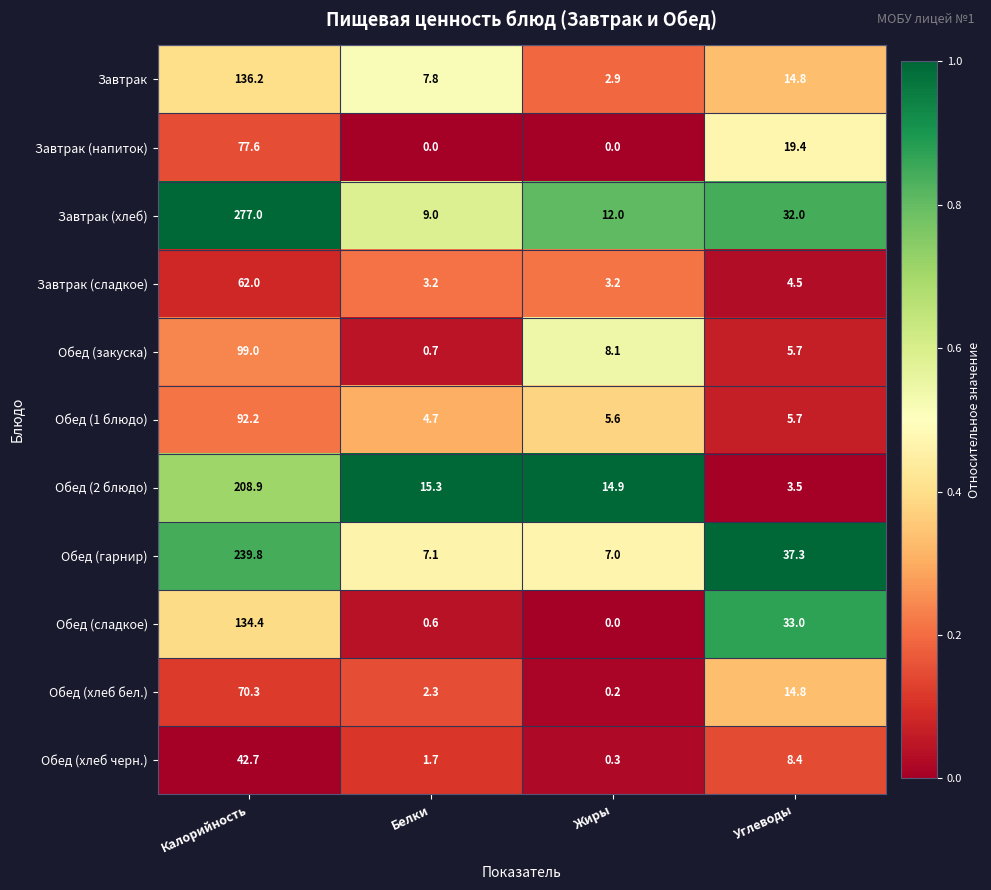

Which category has the lowest value in the Обед (1 блюдо) series?

Белки